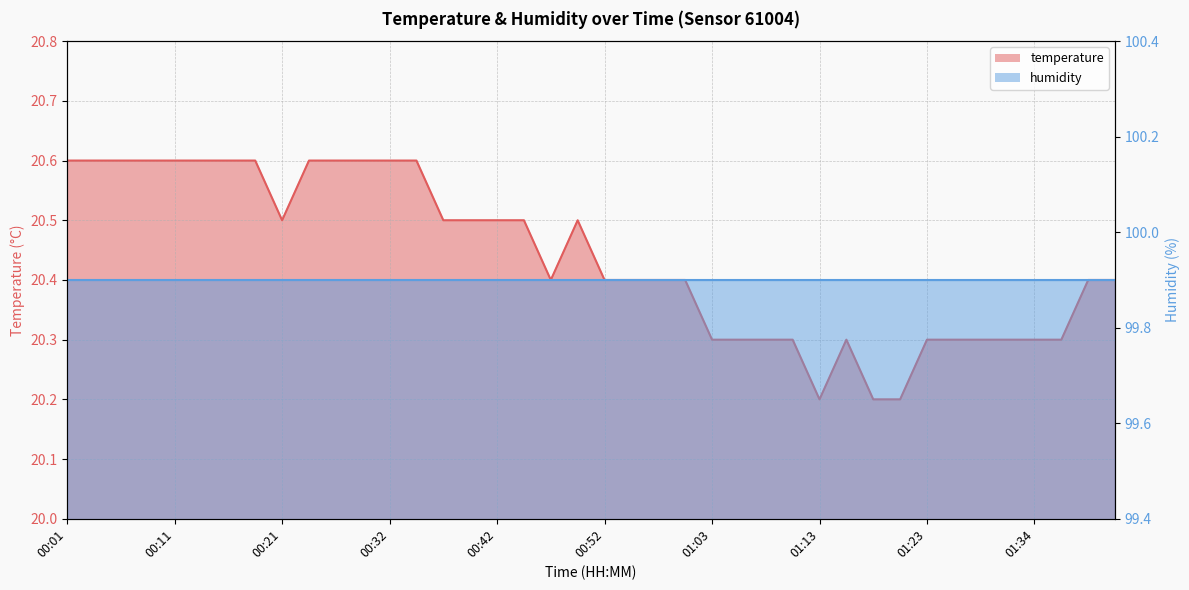

What is the value of the 9th point from the left?

20.5